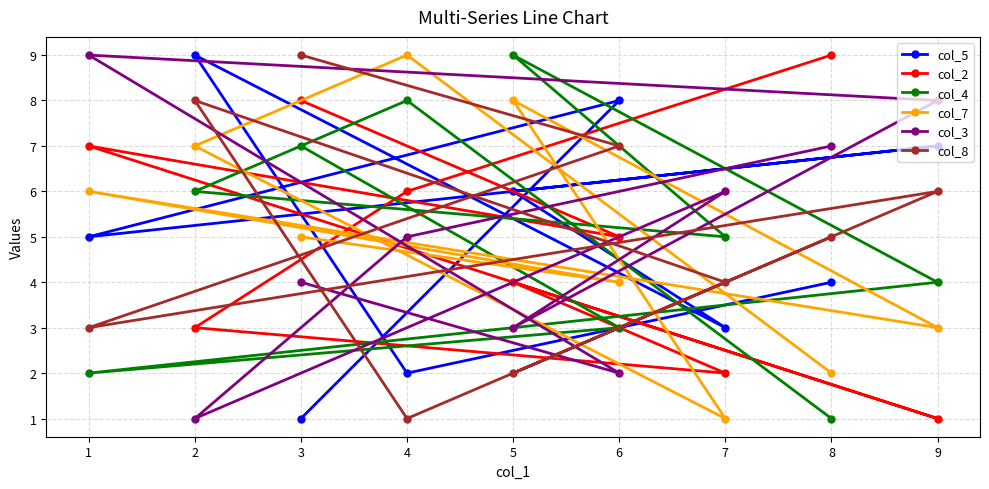

Which category has the lowest value in the col_2 series?

9